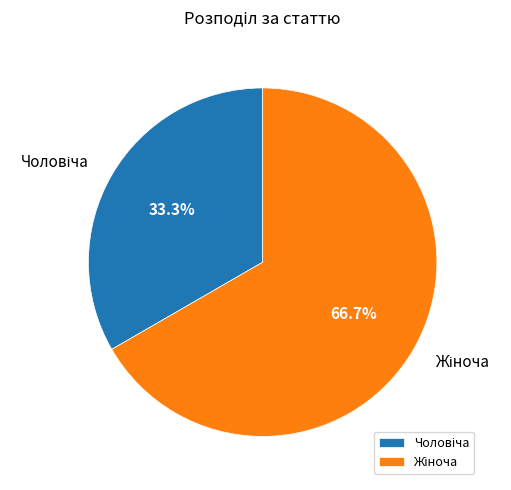

Does any single category account for the majority?

Yes